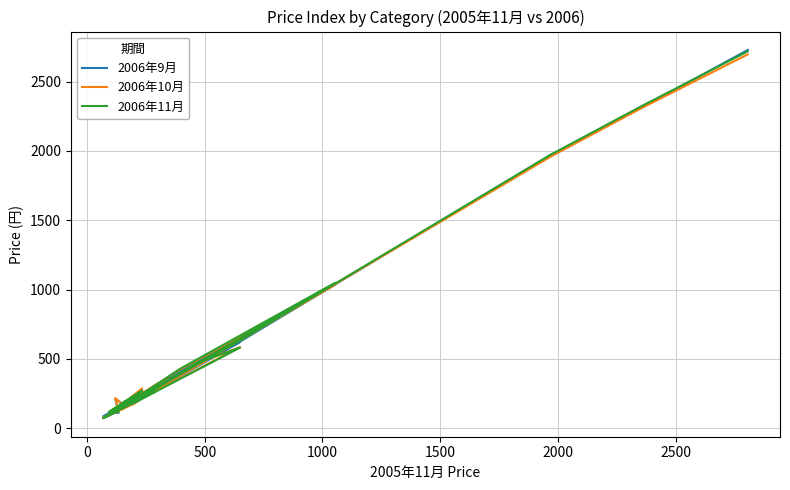

The 2006年10月 series shows 171 at 24. True or false?

False